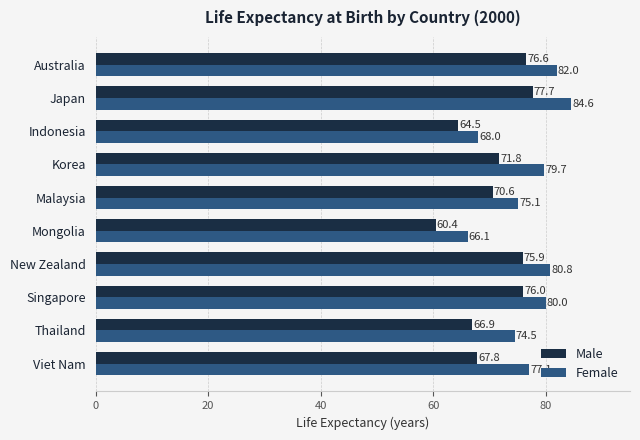

What is the average value of the Female series?

76.8